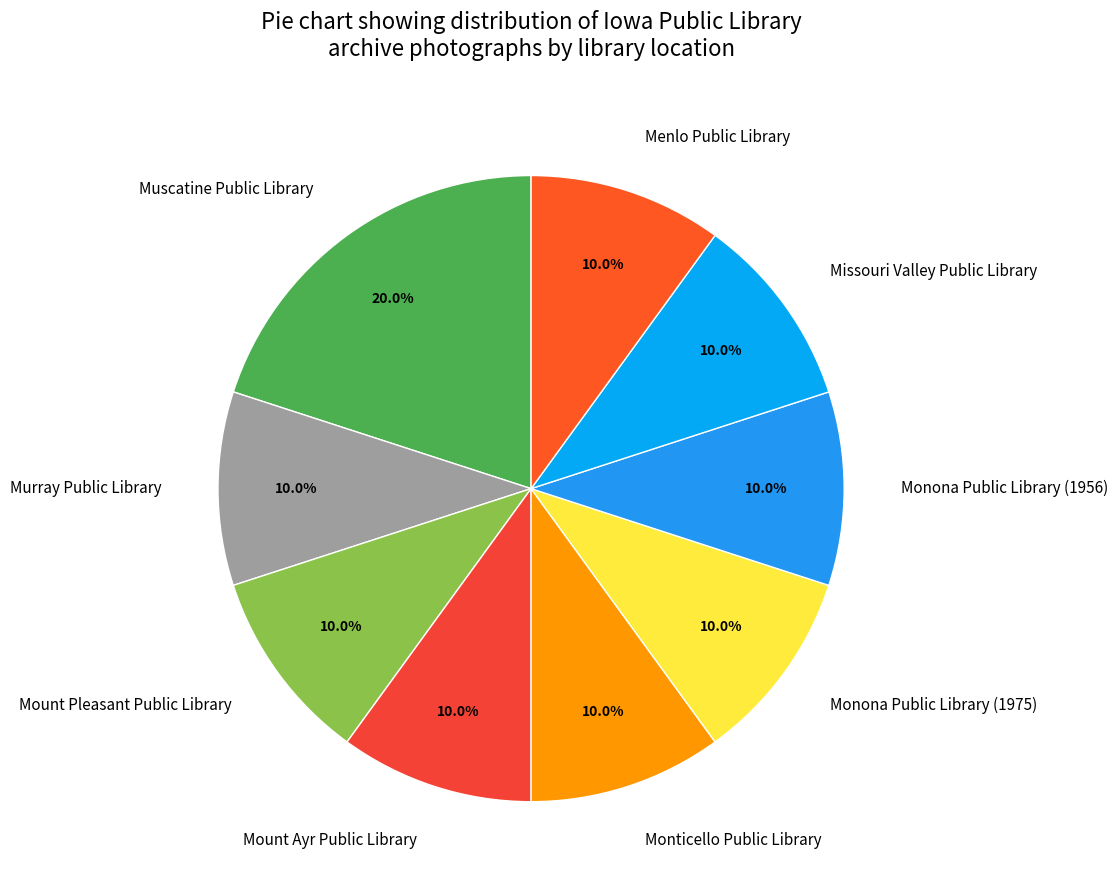

What percentage is the Mount Pleasant Public Library slice, to the nearest percent?

10%